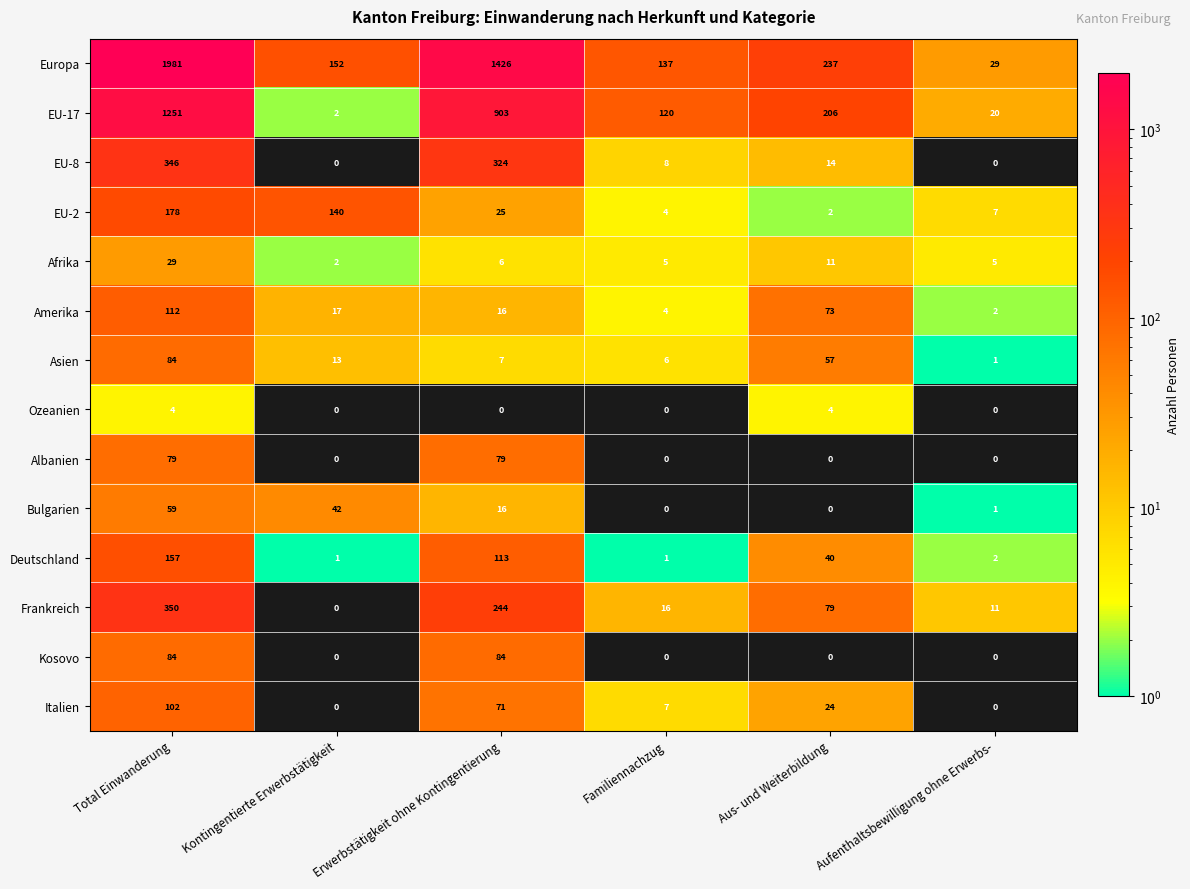

Where does the Bulgarien series first go above 16?

Total Einwanderung